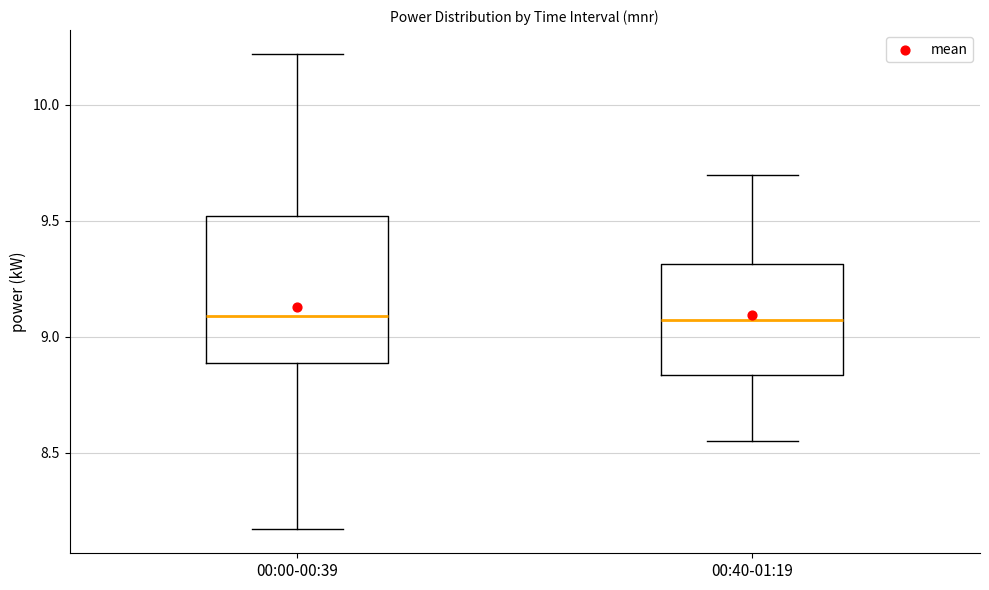

Comparing the boxes themselves (not the whiskers), which one is the tallest?

00:00-00:39